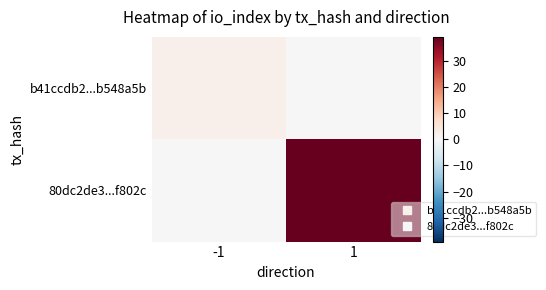

List the series in order of their overall mean, lowest first.

b41ccdb2...b548a5b, 80dc2de3...f802c